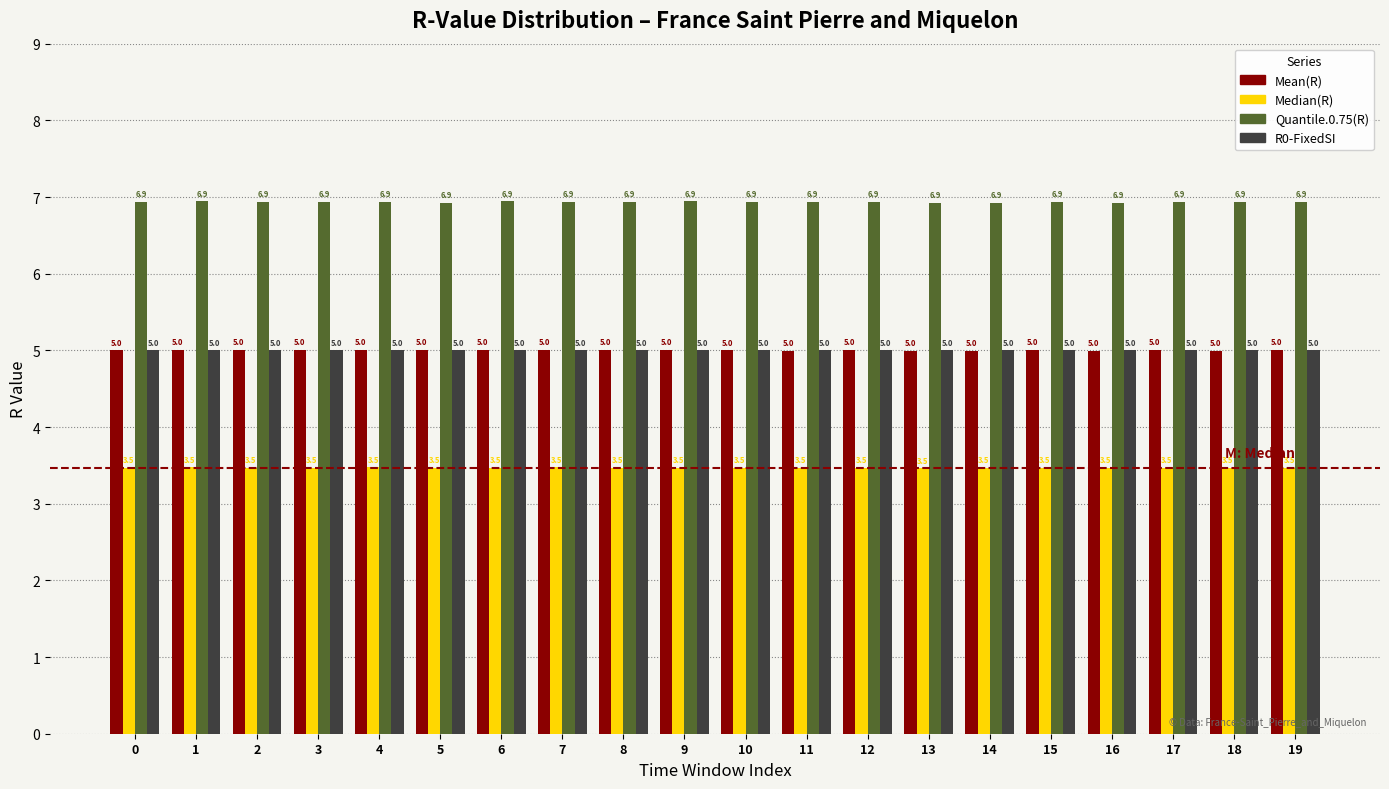

Reading right to left, transcribe all the data shown in this chart.

Mean(R): 19=5.0	18=5.0	17=5.0	16=5.0	15=5.0	14=5.0	13=5.0	12=5.0	11=5.0	10=5.0	9=5.0	8=5.0	7=5.0	6=5.0	5=5.0	4=5.0	3=5.0	2=5.0	1=5.0	0=5.0
Median(R): 19=3.5	18=3.5	17=3.5	16=3.5	15=3.5	14=3.5	13=3.5	12=3.5	11=3.5	10=3.5	9=3.5	8=3.5	7=3.5	6=3.5	5=3.5	4=3.5	3=3.5	2=3.5	1=3.5	0=3.5
Quantile.0.75(R): 19=6.9	18=6.9	17=6.9	16=6.9	15=6.9	14=6.9	13=6.9	12=6.9	11=6.9	10=6.9	9=6.9	8=6.9	7=6.9	6=6.9	5=6.9	4=6.9	3=6.9	2=6.9	1=6.9	0=6.9
R0-FixedSI: 19=5.0	18=5.0	17=5.0	16=5.0	15=5.0	14=5.0	13=5.0	12=5.0	11=5.0	10=5.0	9=5.0	8=5.0	7=5.0	6=5.0	5=5.0	4=5.0	3=5.0	2=5.0	1=5.0	0=5.0